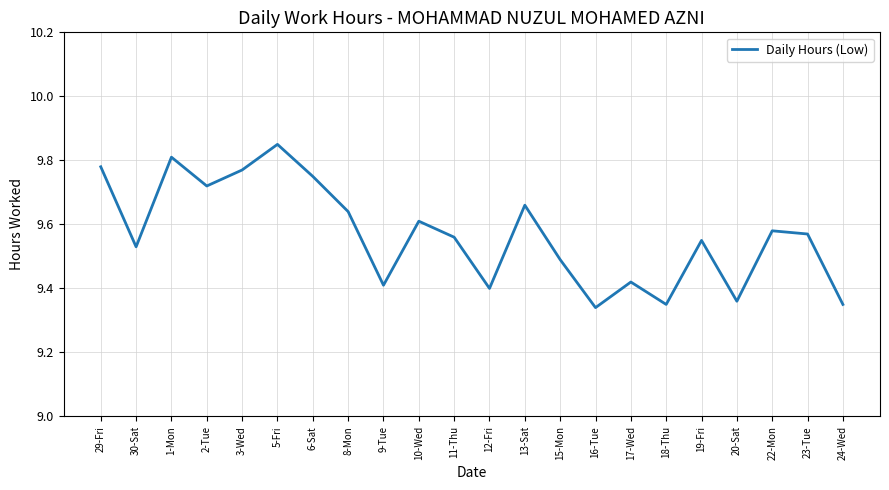

Which category has the lowest value across all series?

16-Tue